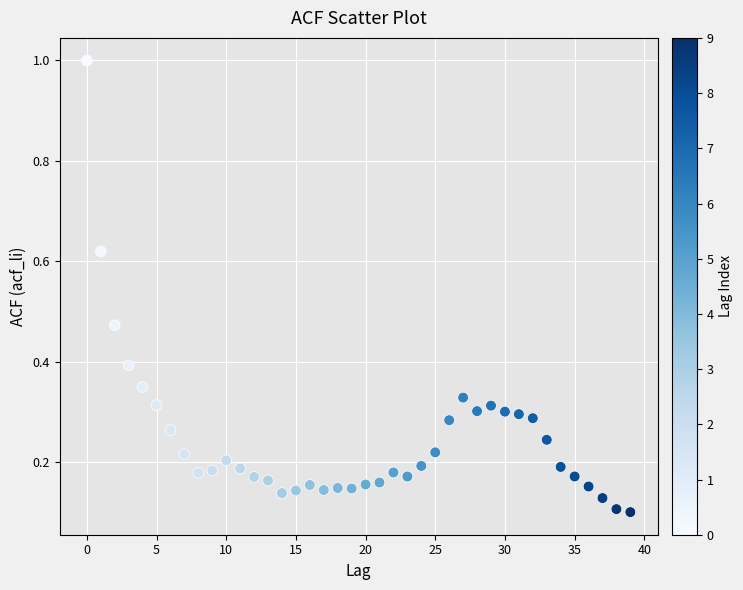

What is the range of Y values (max minus min)?

0.9